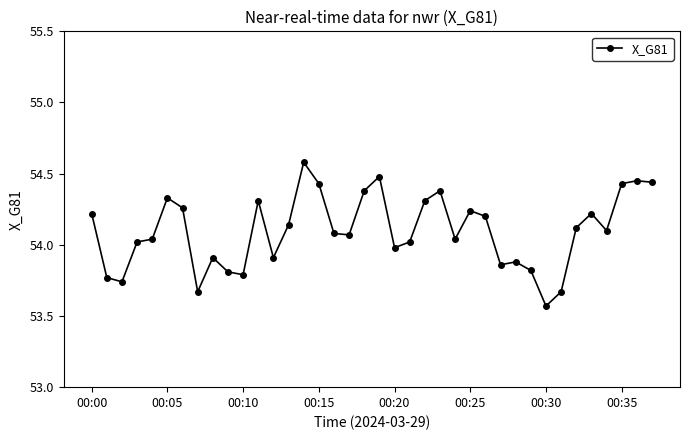

True or false: there are more than 1 points higher than both neighbors.

True